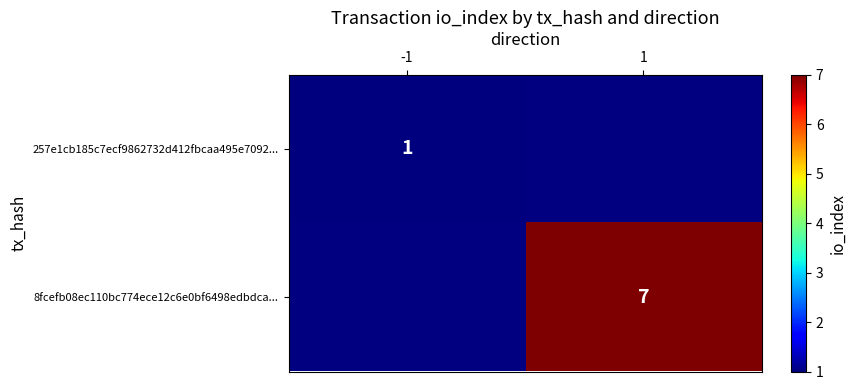

What is the greatest value displayed?

7.0